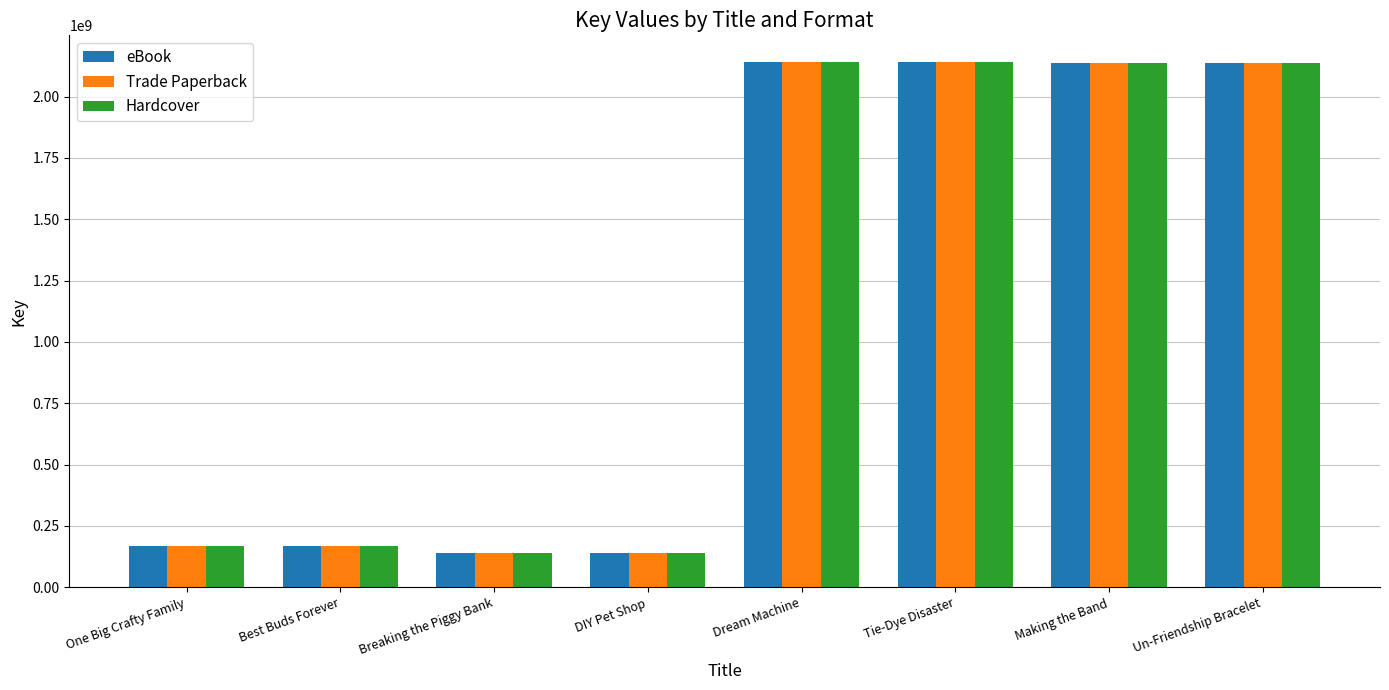

The eBook series shows 2138745984 at Un-Friendship Bracelet. True or false?

True